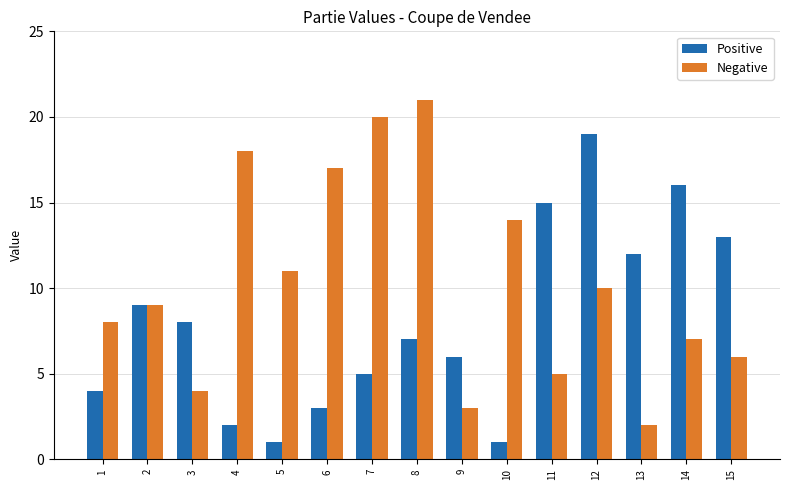

How many series are shown in this chart?

2